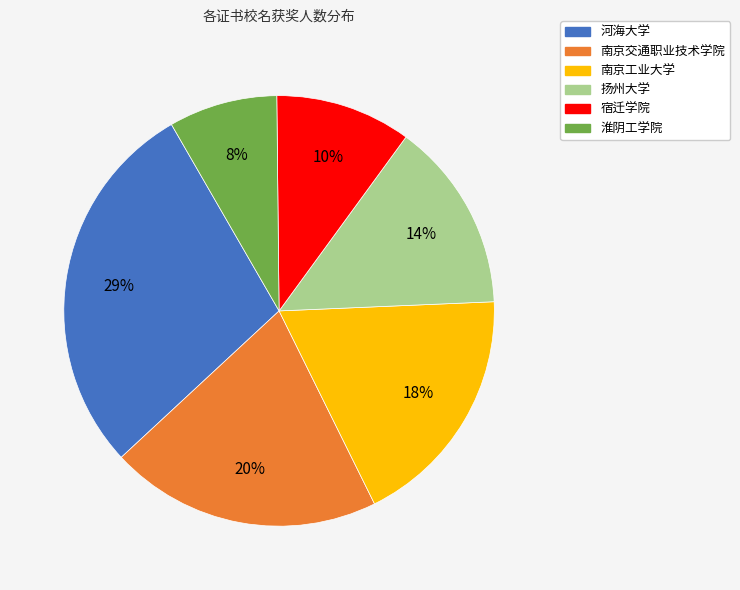

To the nearest percent, what is the average slice percentage?

17%